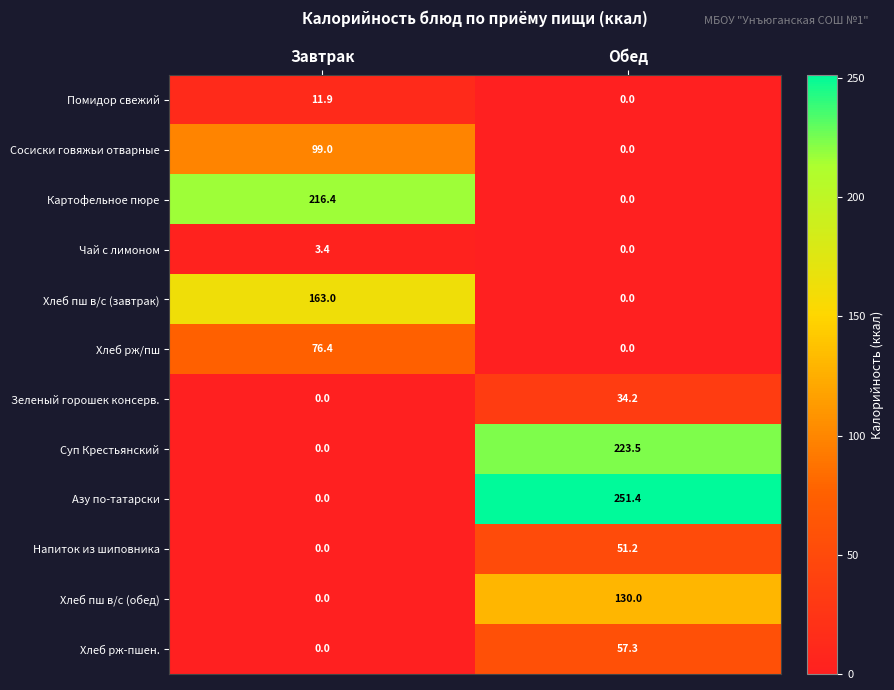

What is the difference between the highest and lowest values at Завтрак?

216.4